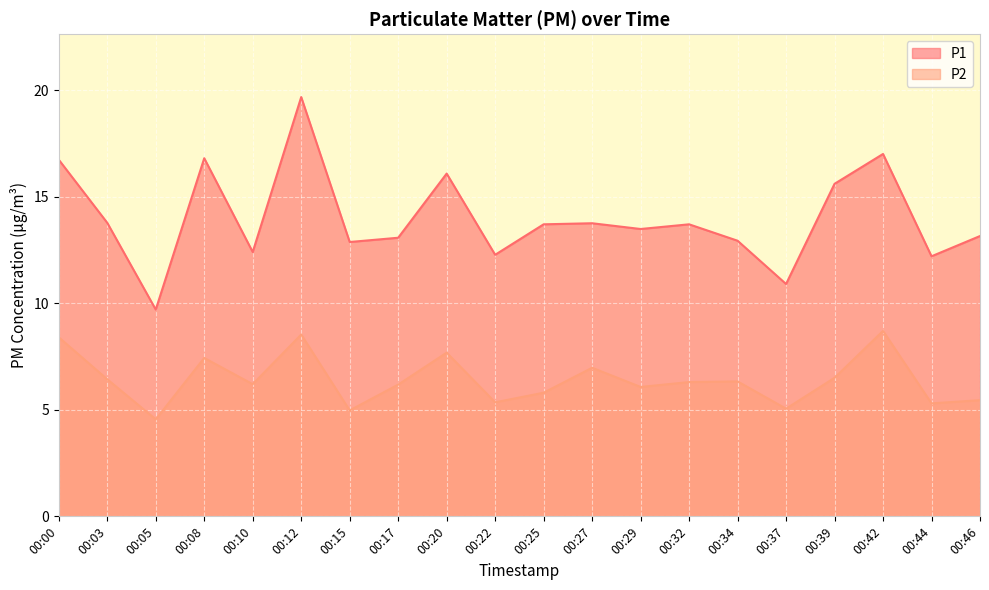

Rank the series by their maximum value, from lowest to highest.

P2, P1